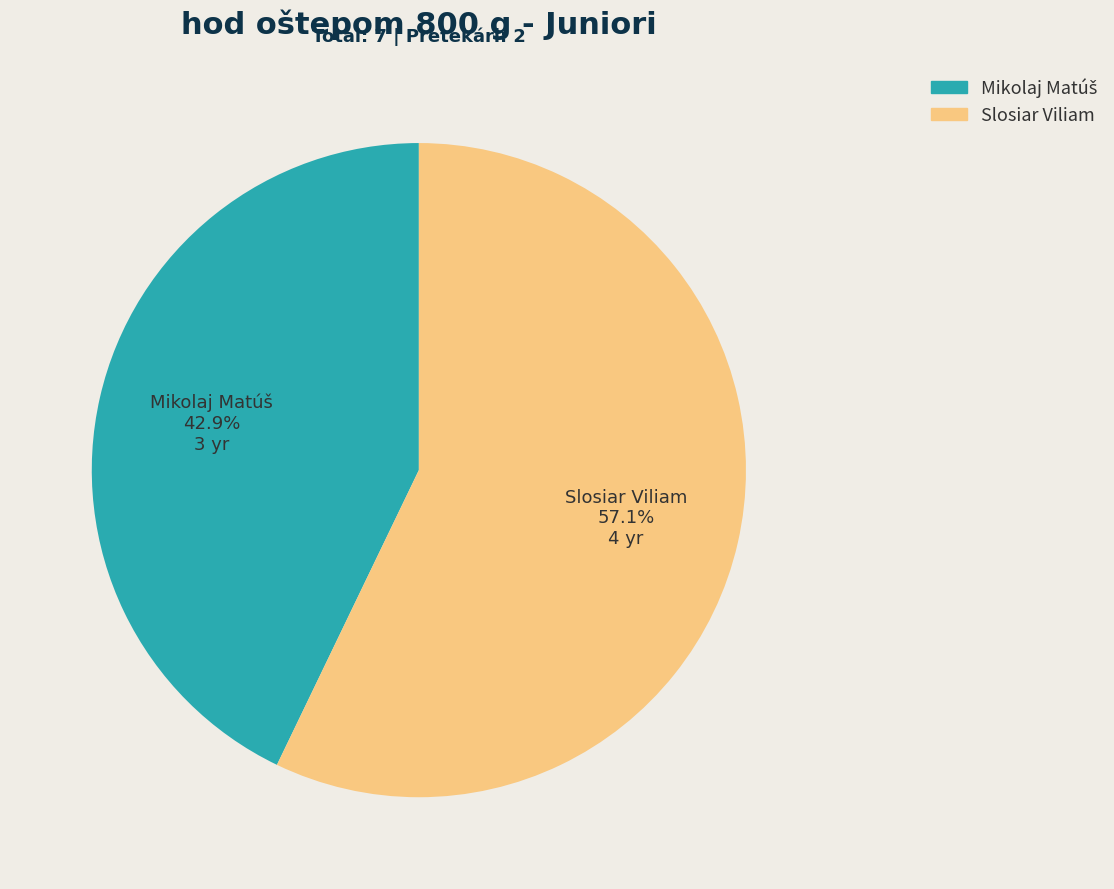

Is Slosiar Viliam the majority of the pie?

Yes